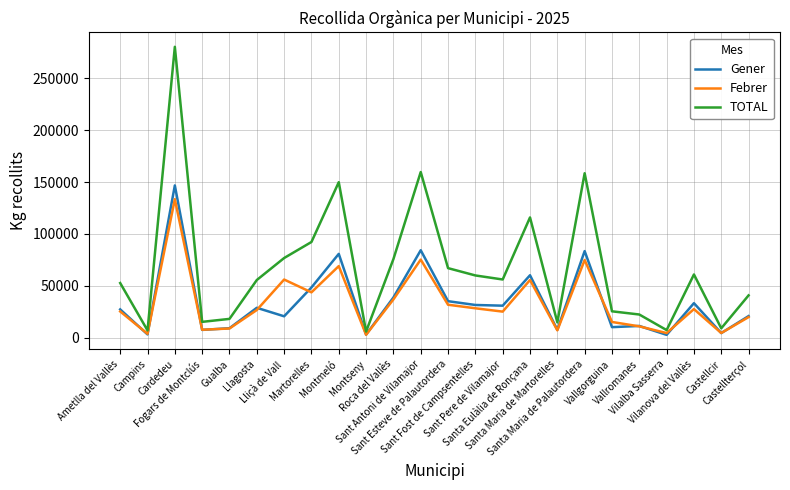

Rank the series by their maximum value, from highest to lowest.

TOTAL, Gener, Febrer